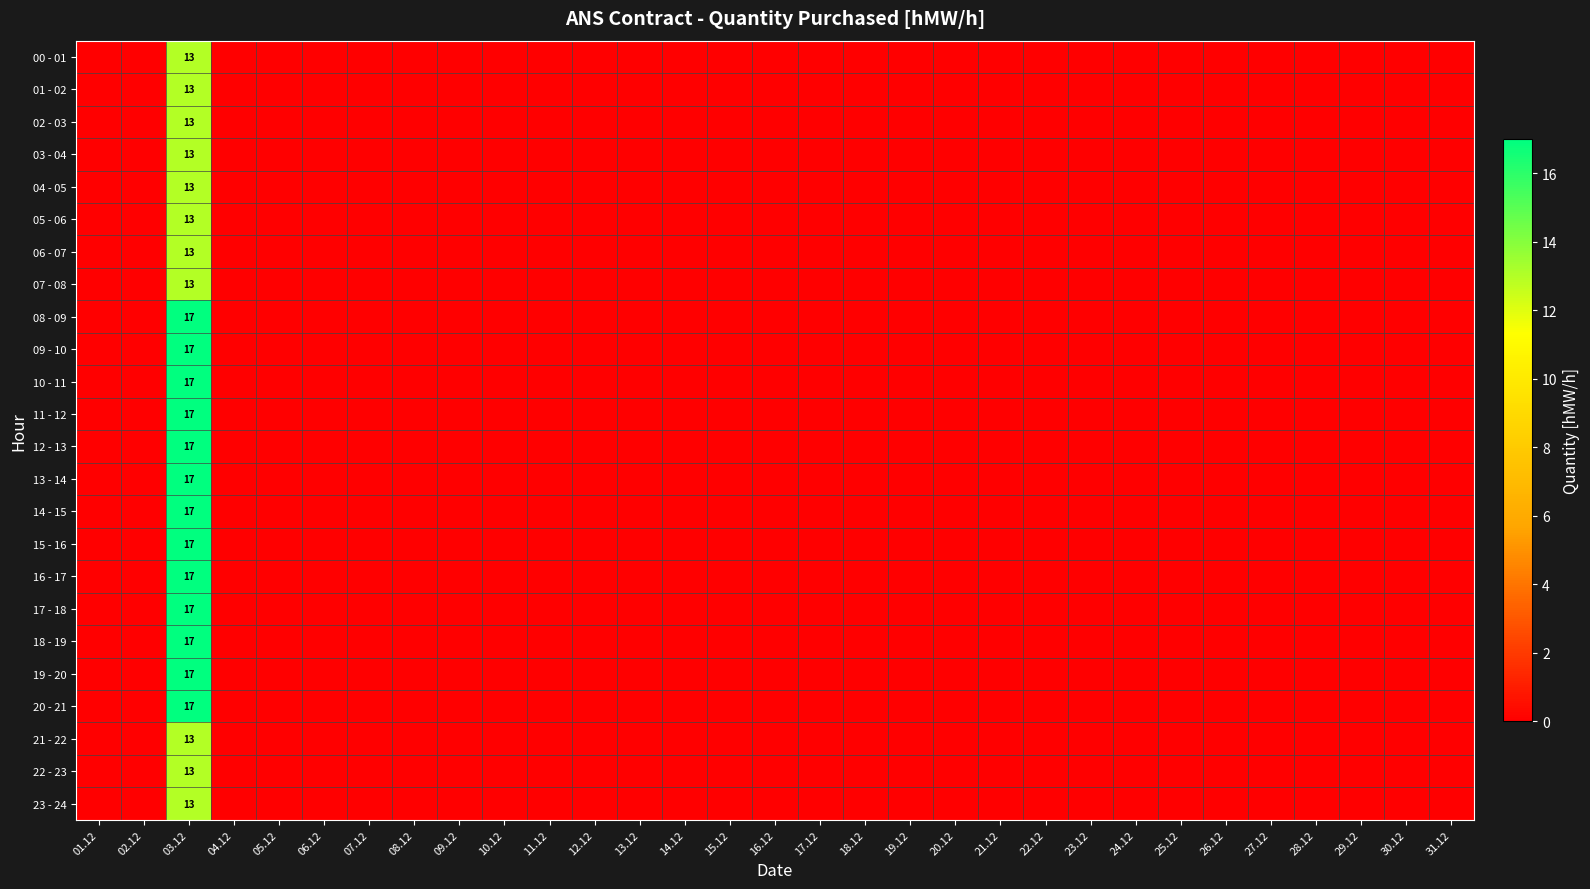

At how many categories does at least one series exceed 11?

1